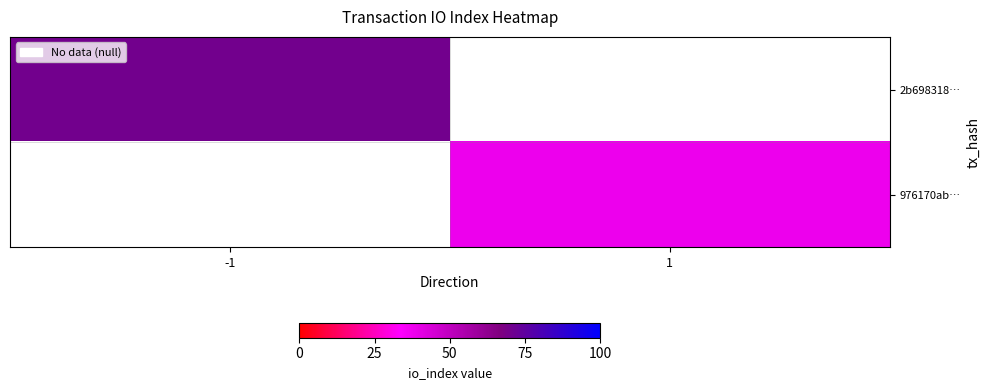

At which category does the chart reach its peak across all series?

-1